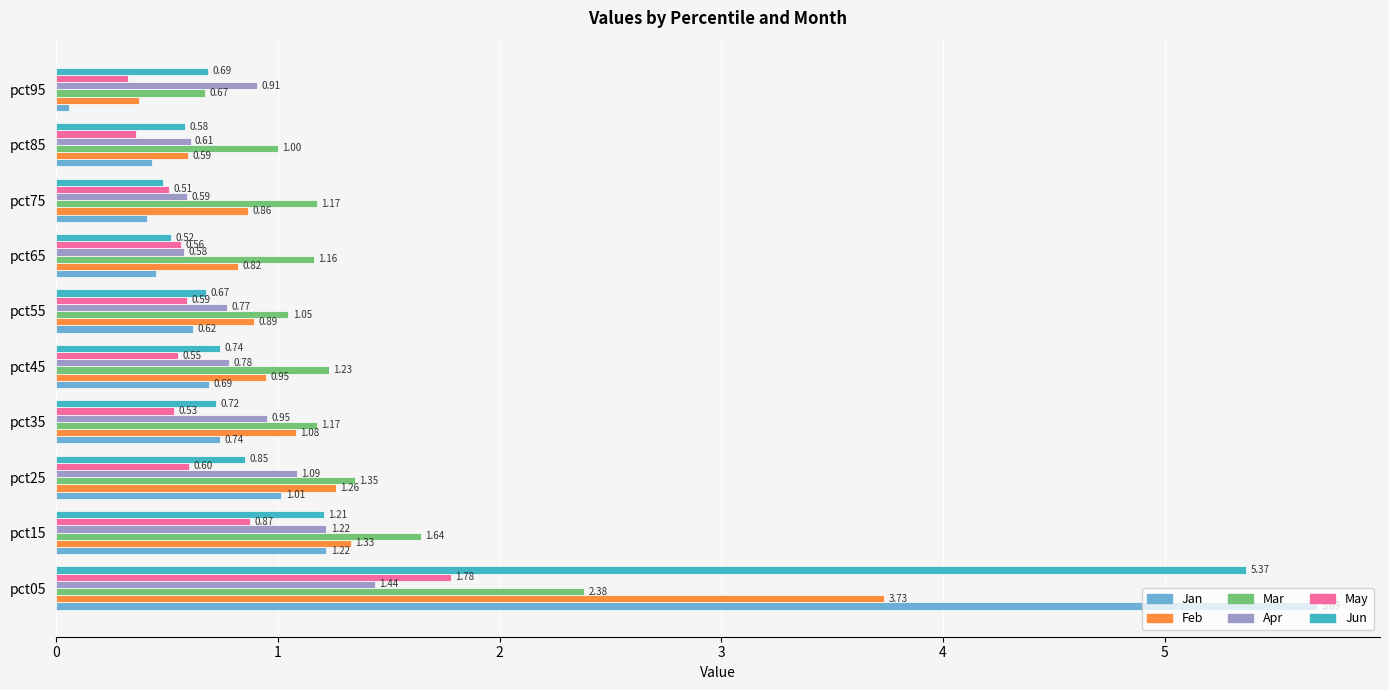

What is the difference between the second highest and minimum values in the Feb series?

1.0